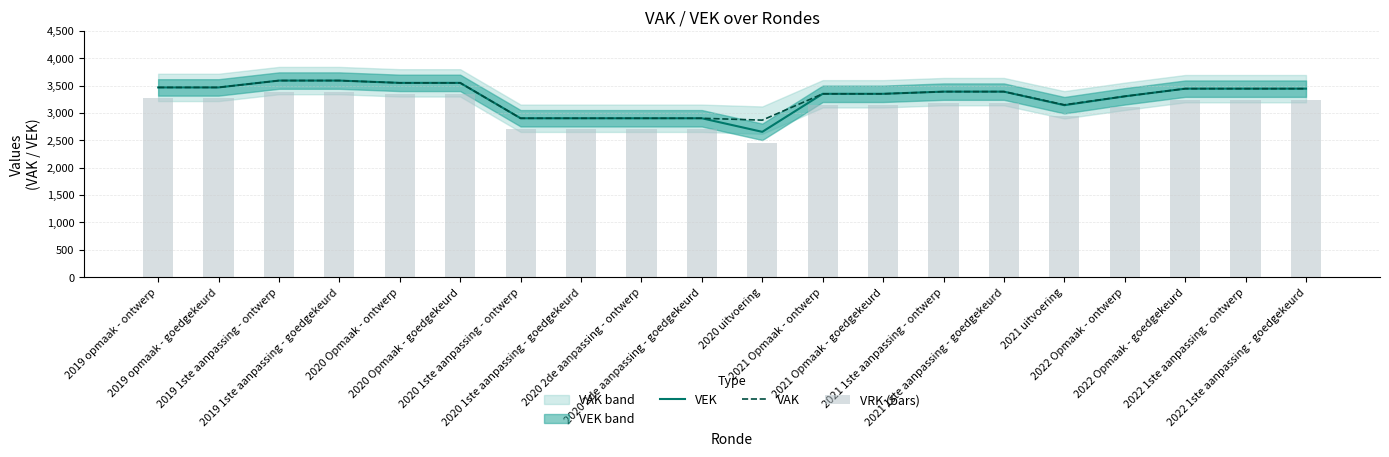

The value of VAK at 2020 1ste aanpassing - goedgekeurd is 830. True or false?

False